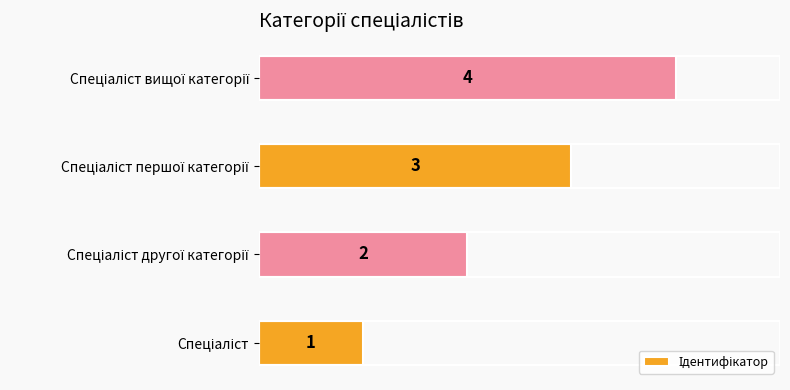

How many values are between 2 and 4?

3